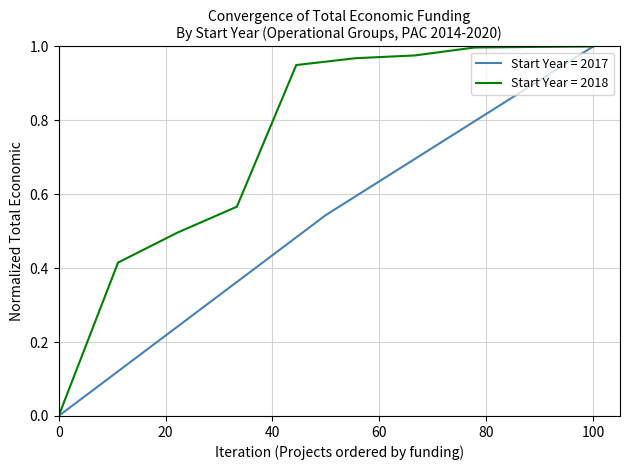

What is the maximum value shown in the chart?

1.0